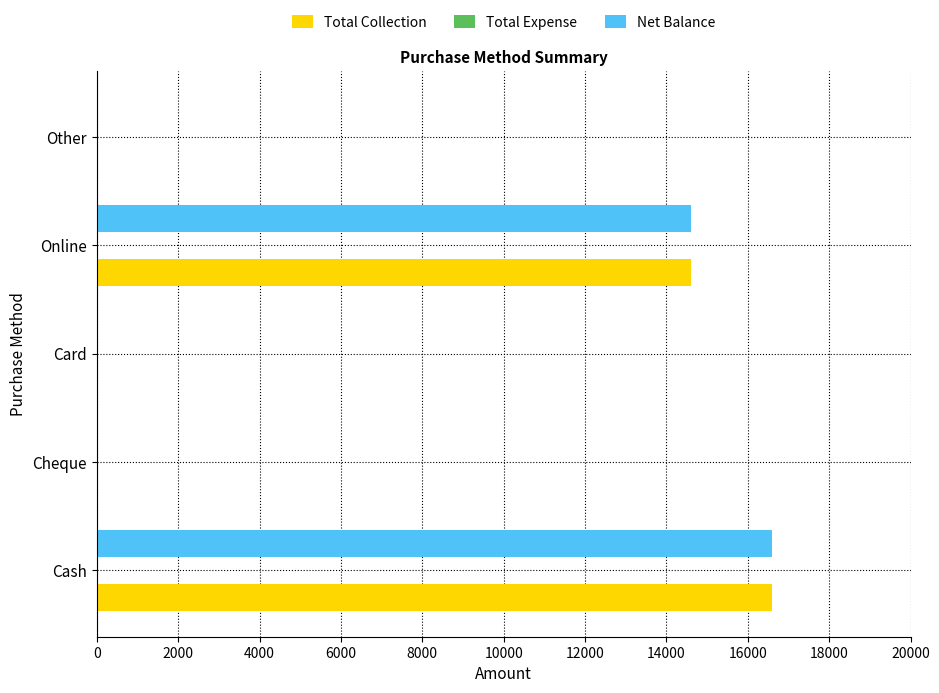

How many series are shown in this chart?

2